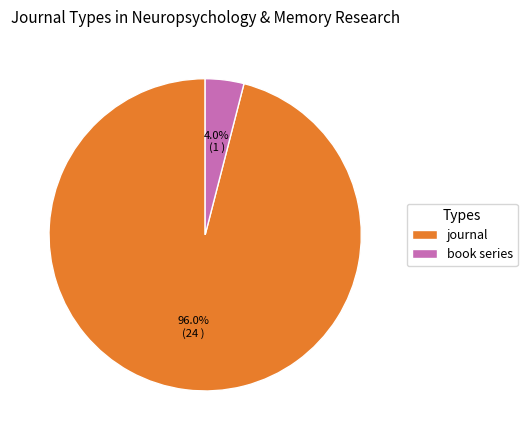

Is journal the majority of the pie?

Yes